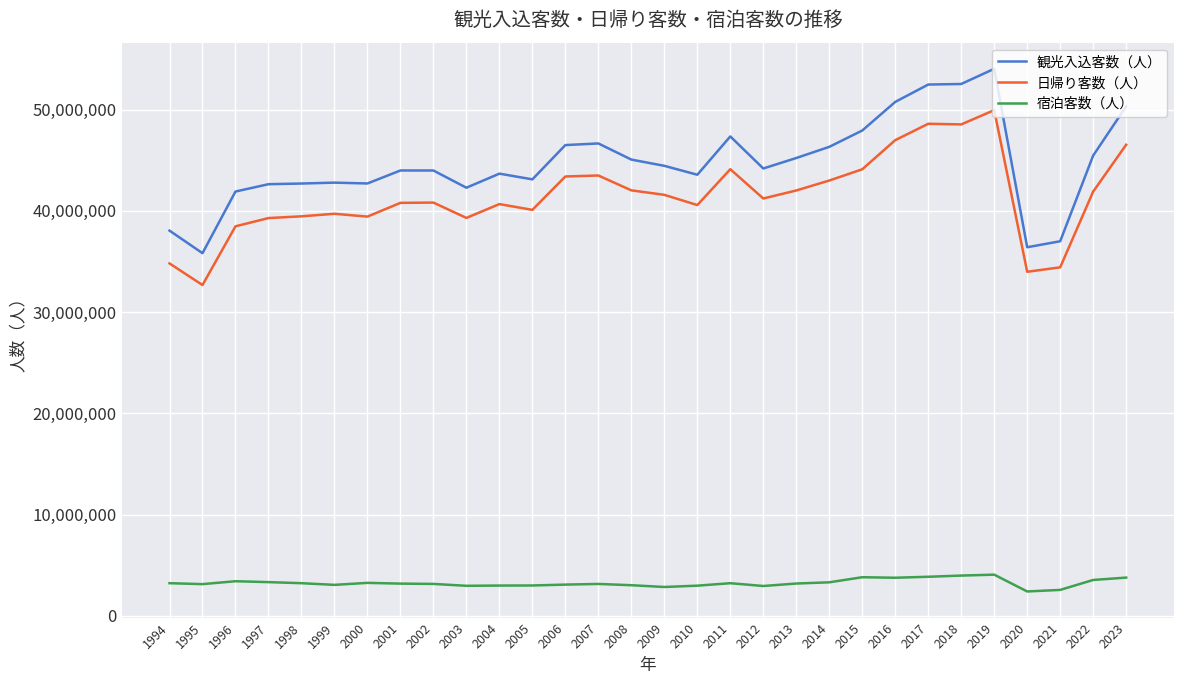

Rank the series by their maximum value, from lowest to highest.

宿泊客数（人）, 日帰り客数（人）, 観光入込客数（人）